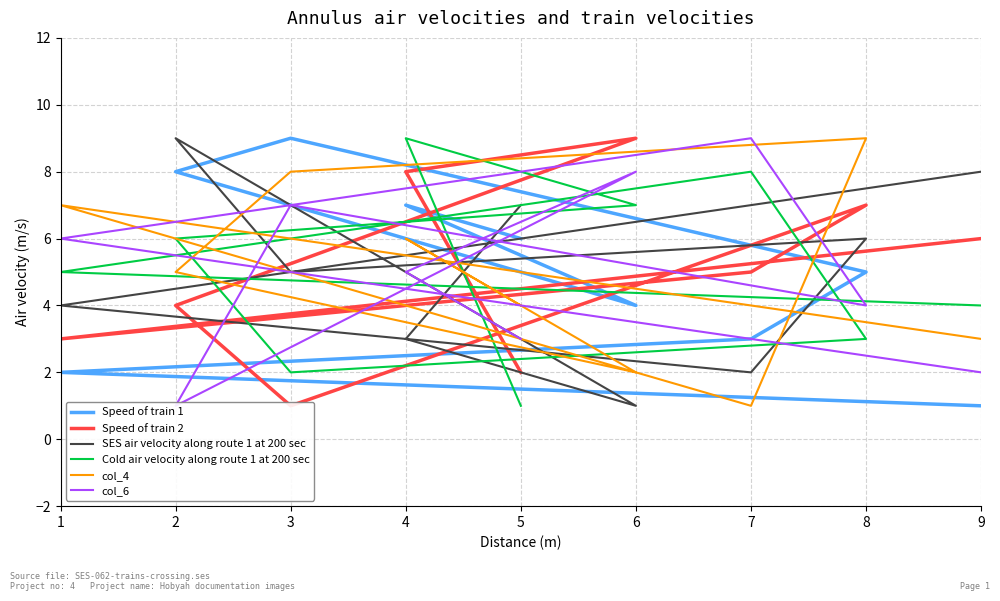

Rank the series by their maximum value, from highest to lowest.

Speed of train 1, Speed of train 2, SES air velocity along route 1 at 200 sec, Cold air velocity along route 1 at 200 sec, col_4, col_6